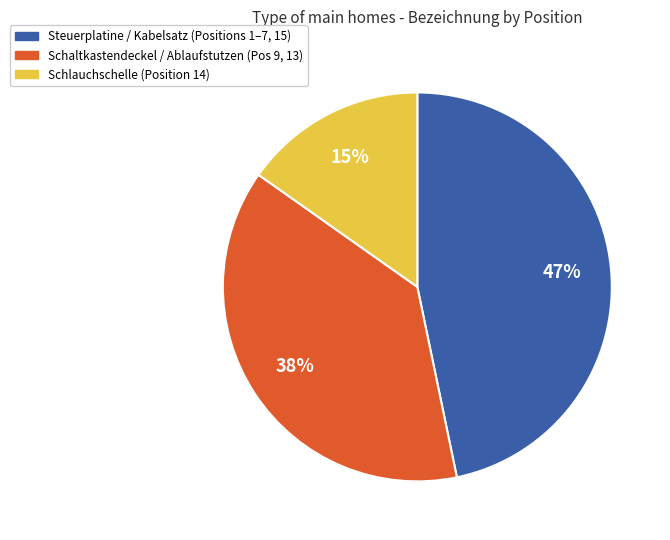

Is there any slice that represents more than half of the pie?

No